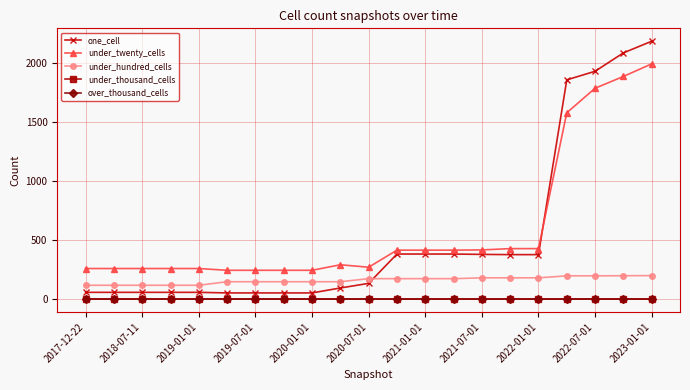

Does the chart have visible grid lines?

Yes